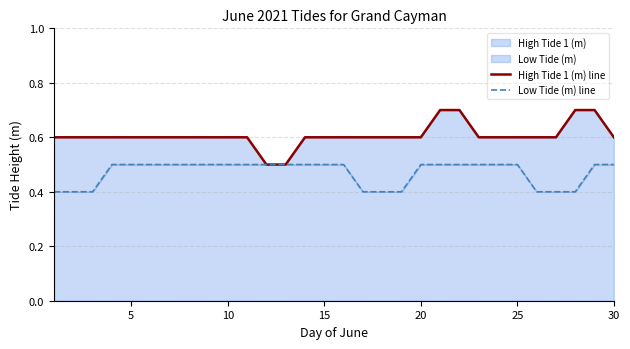

Rank the series by their maximum value, from highest to lowest.

High Tide 1 (m) line, Low Tide (m) line